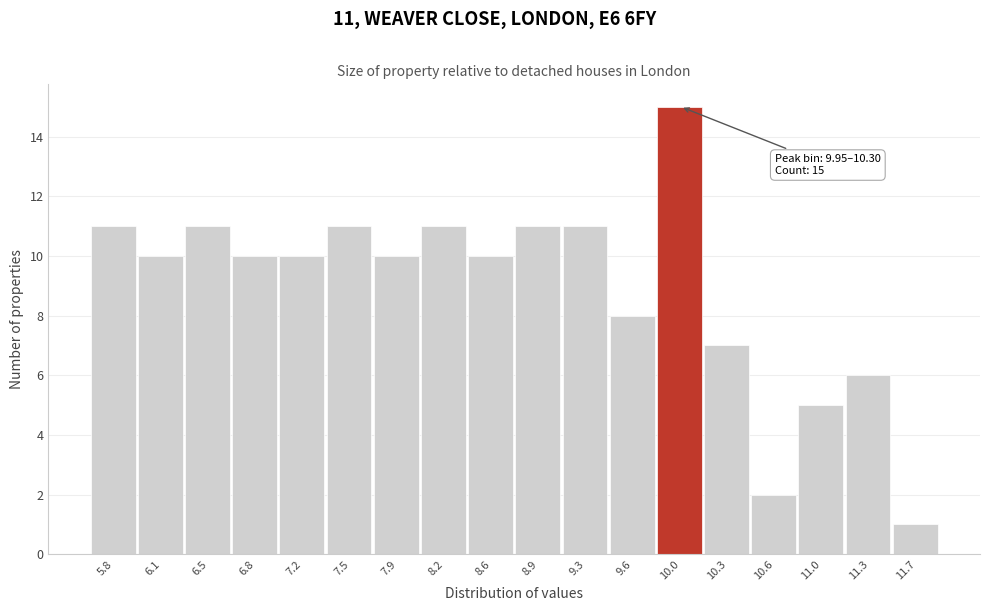

Reading left to right, extract all data points from this chart.

5.8=11	6.1=10	6.5=11	6.8=10	7.2=10	7.5=11	7.9=10	8.2=11	8.6=10	8.9=11	9.3=11	9.6=8	10.0=15	10.3=7	10.6=2	11.0=5	11.3=6	11.7=1